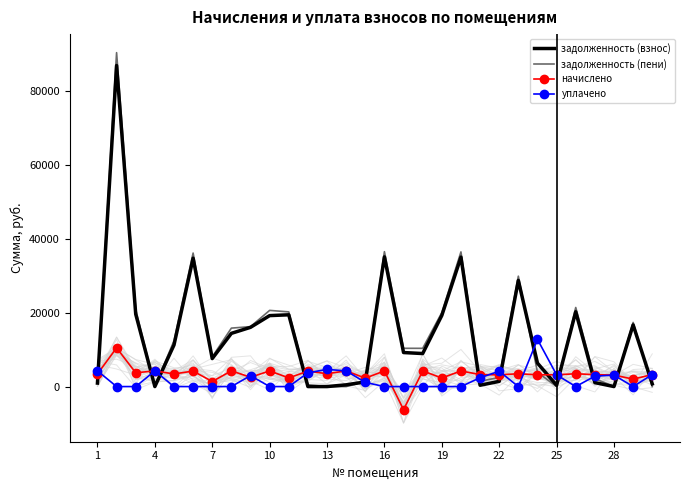

List the series in order of their peak value, lowest first.

начислено, уплачено, задолженность (взнос), задолженность (пени)